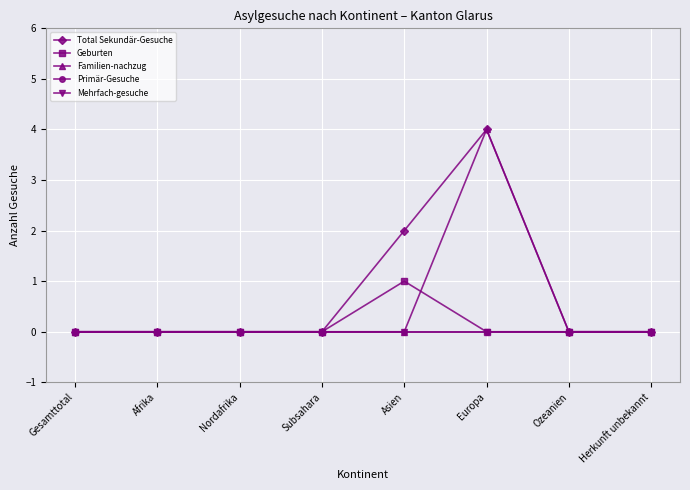

Is this an area chart (filled region under the line)?

No